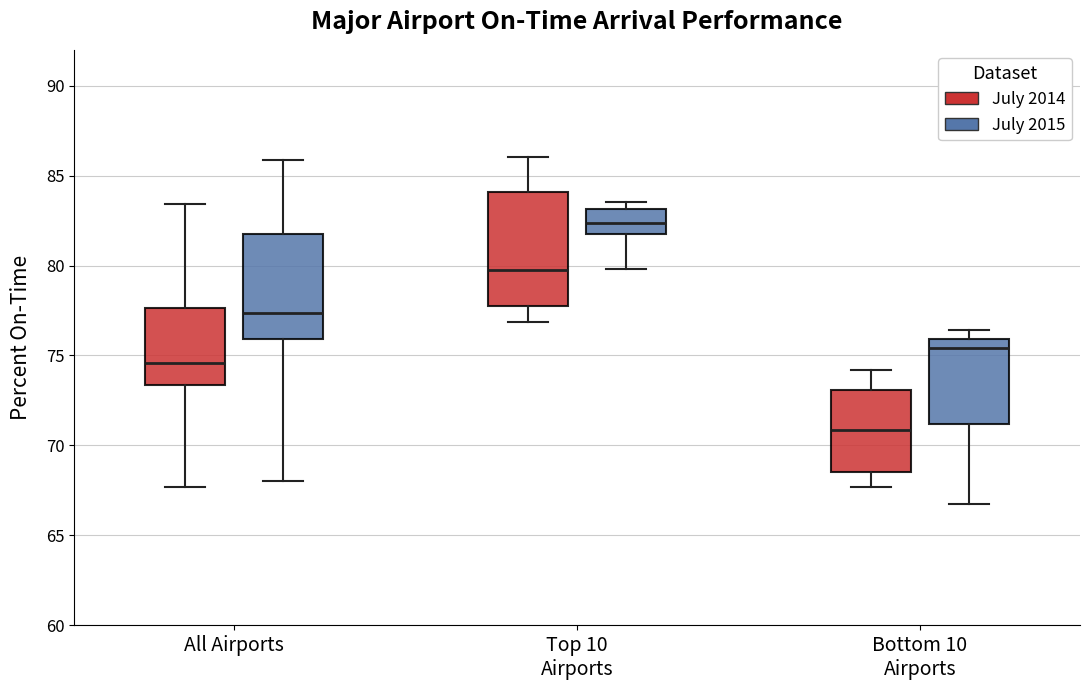

Reading left to right, read every box against the y-axis: the position of its median line, the range the box covers, and the ends of its whiskers. The values are not printed on the chart, so give them approximately, as read against the axis.

All Airports (July 2014): median 74.5, box 73.5 to 77.5, whiskers 67.5 to 83.5
All Airports (July 2015): median 77.5, box 76.0 to 82.0, whiskers 68.0 to 86.0
Top 10 Airports (July 2014): median 80.0, box 77.5 to 84.0, whiskers 77.0 to 86.0
Top 10 Airports (July 2015): median 82.5, box 82.0 to 83.0, whiskers 80.0 to 83.5
Bottom 10 Airports (July 2014): median 71.0, box 68.5 to 73.0, whiskers 67.5 to 74.0
Bottom 10 Airports (July 2015): median 75.5, box 71.0 to 76.0, whiskers 66.5 to 76.5